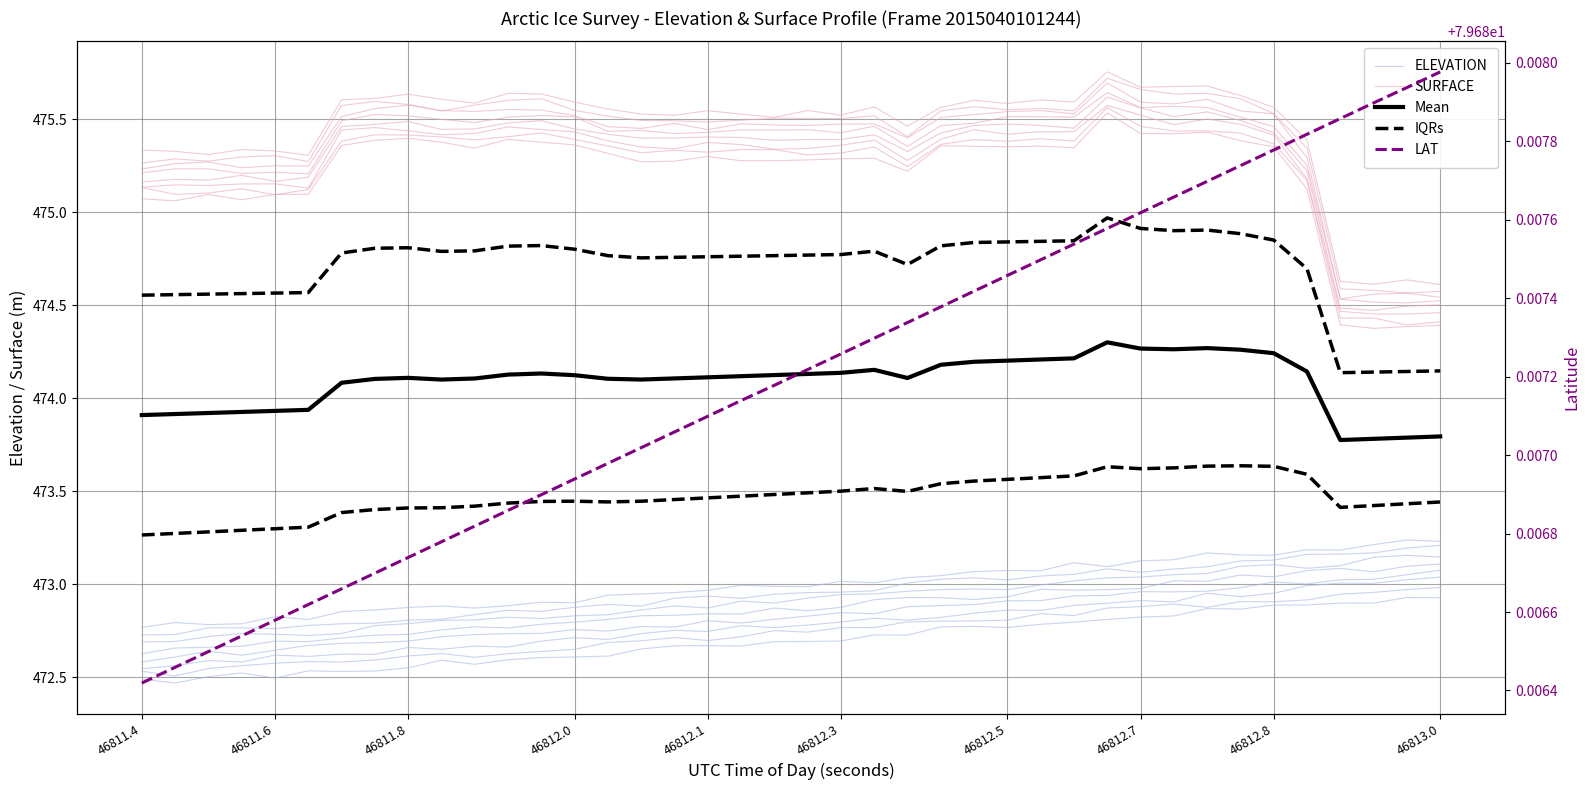

What is the average value of the ELEVATION series?

472.7